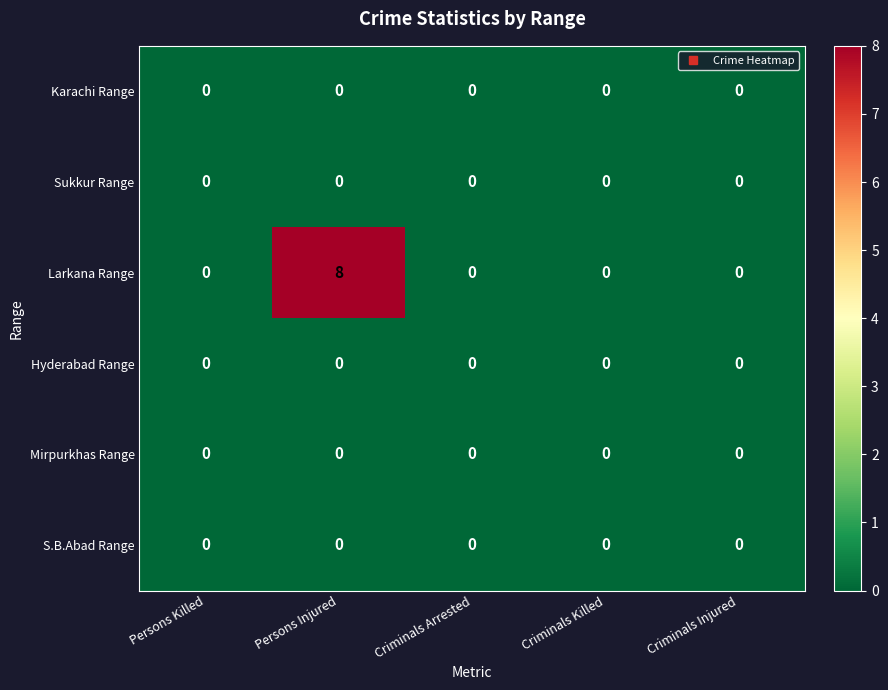

Which series has the widest spread of values?

Larkana Range